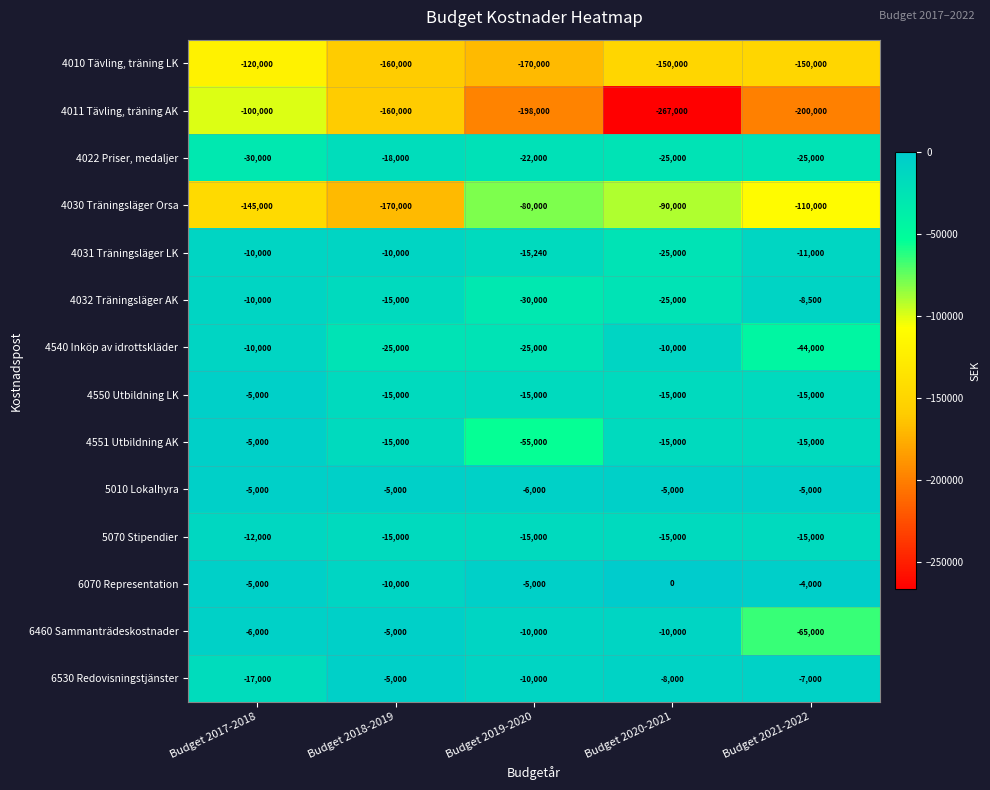

True or false: 5070 Stipendier has a value of -15000 at Budget 2020-2021.

True